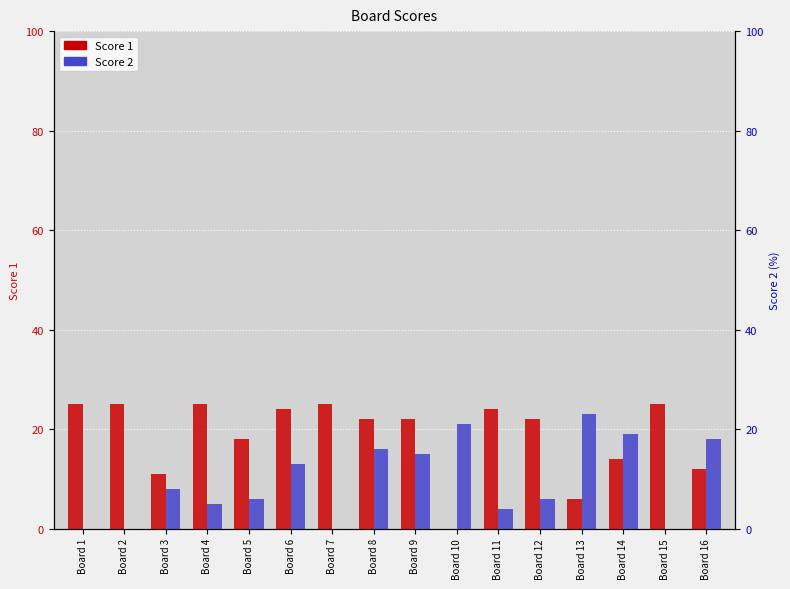

The Score 2 series shows 6 at Board 5. True or false?

True